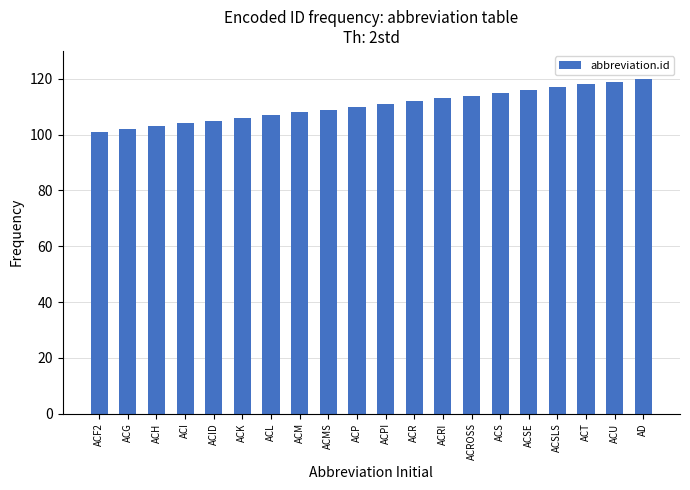

What is the difference between the maximum and minimum values?

19